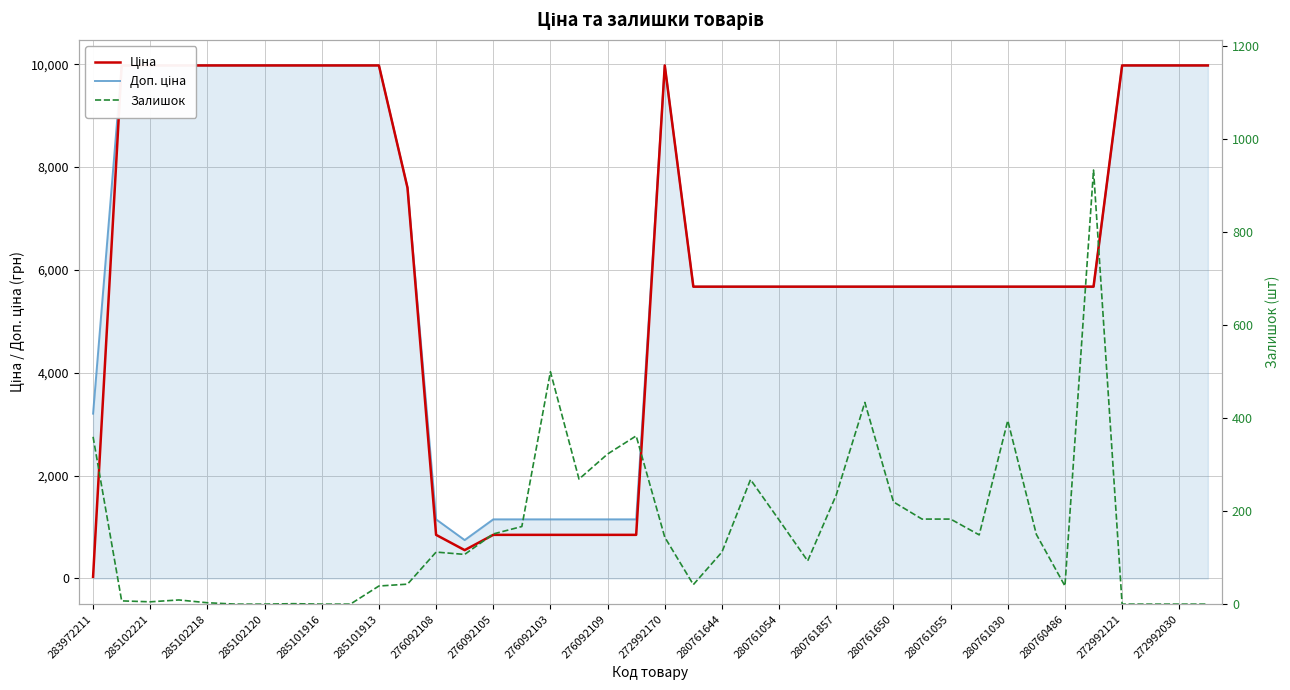

Which has a higher value, 280761054 or 285101916?

285101916